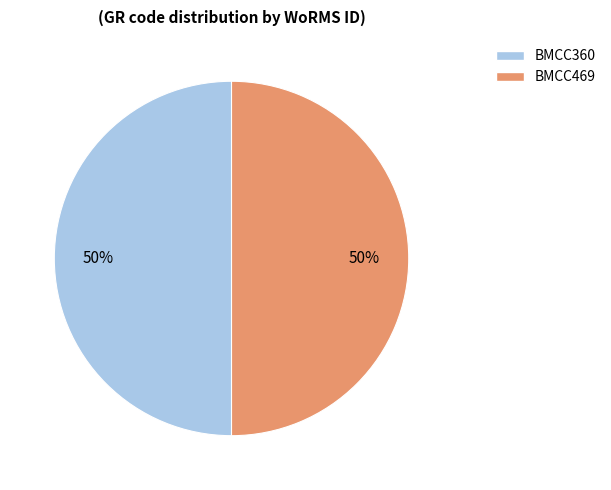

The BMCC469 slice represents 50% of the pie. True or false?

True